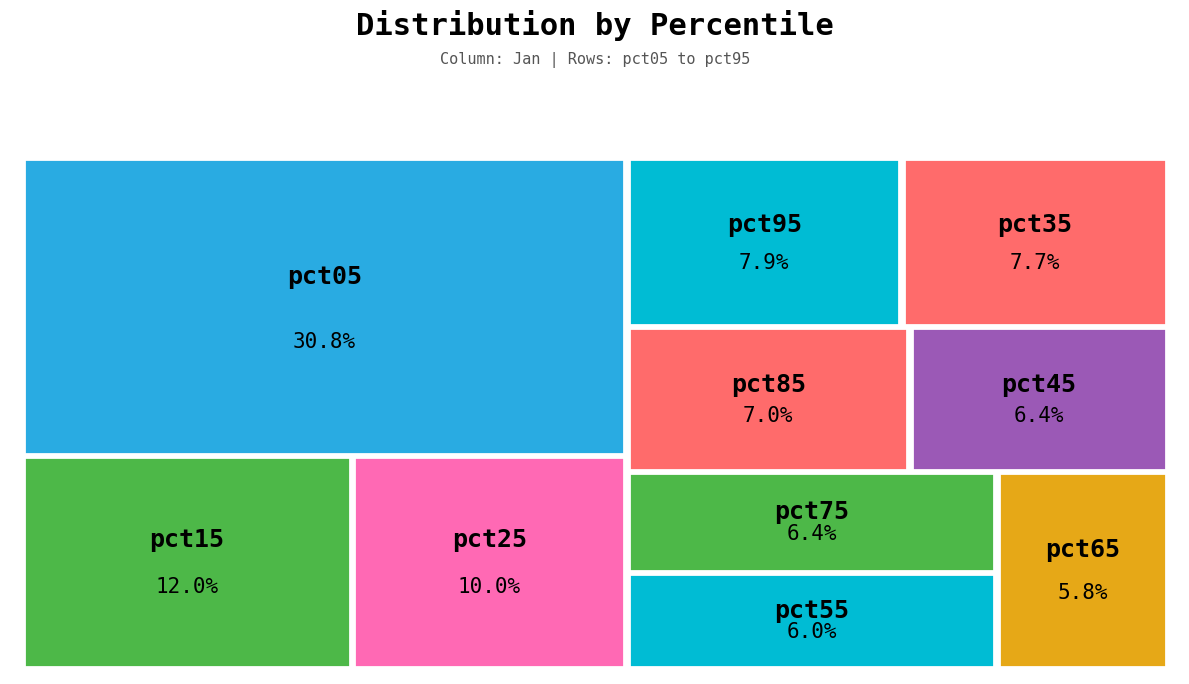

Is it true that pct45 is 6% of the pie?

True